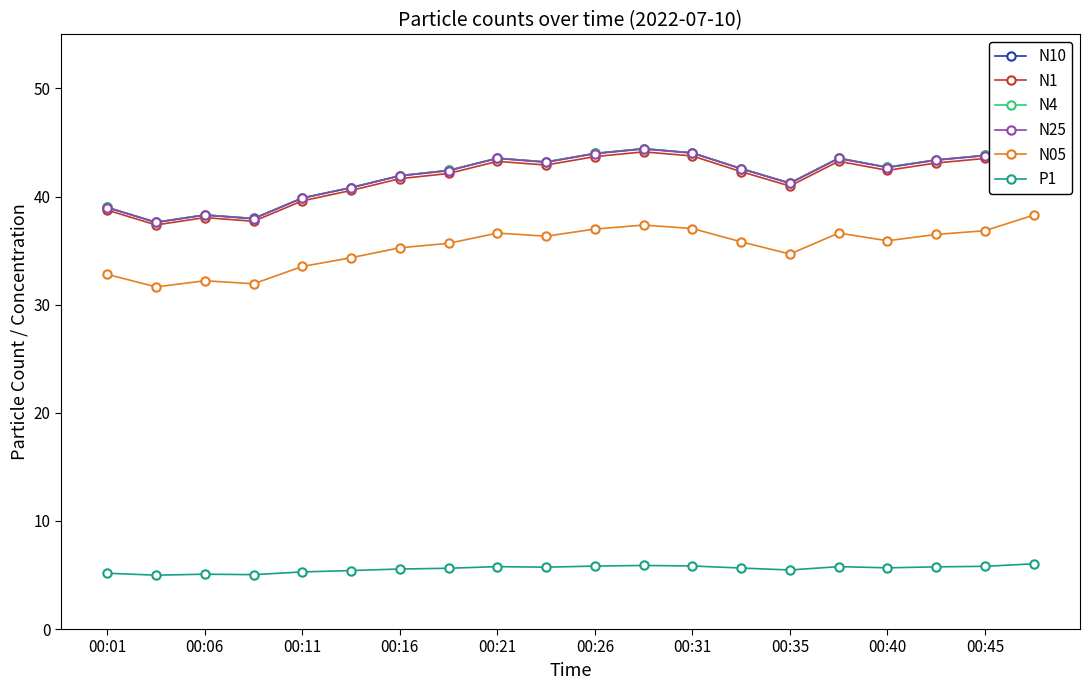

Is it true that N25 equals 20.5 at 13?

False